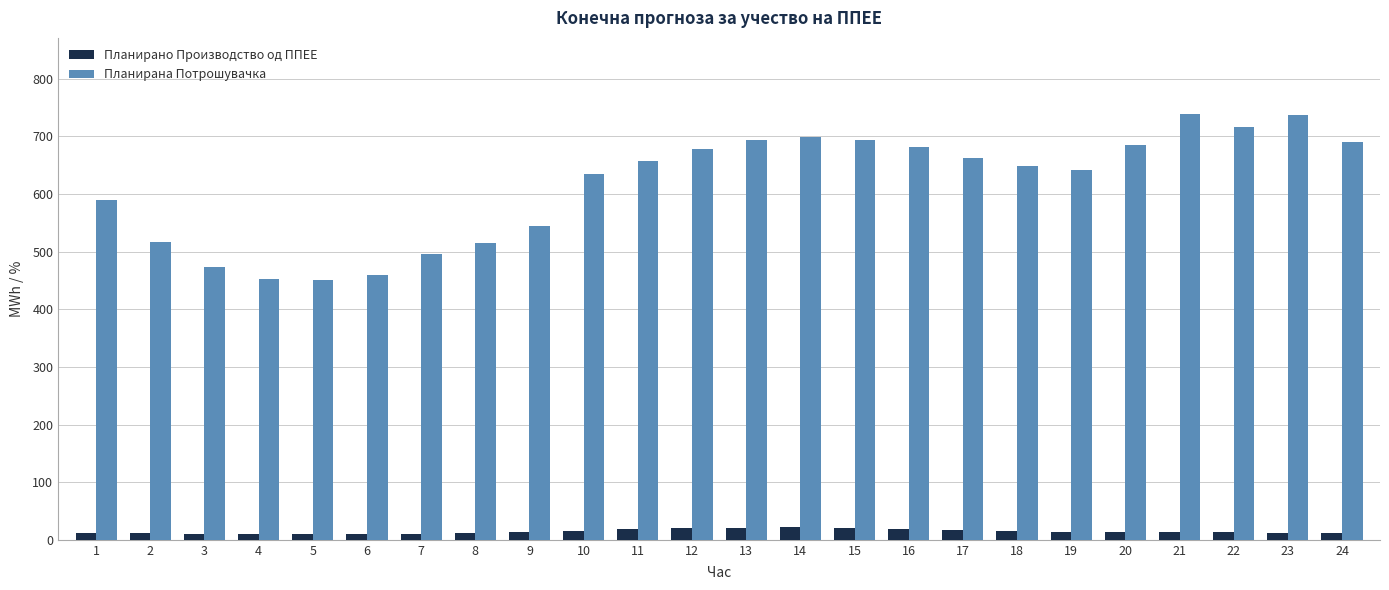

At 19, list the series in order from largest to smallest.

Планирана Потрошувачка, Планирано Производство од ППЕЕ